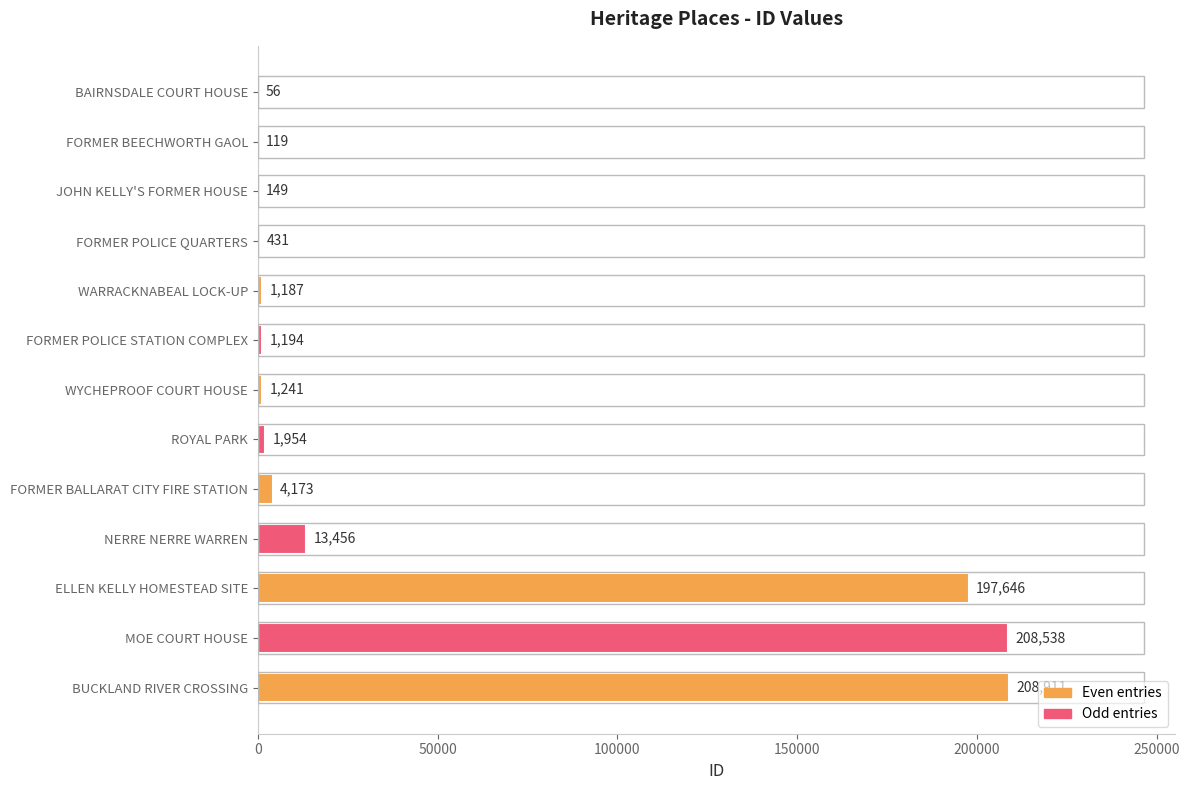

What is the change in value from JOHN KELLY'S FORMER HOUSE to WYCHEPROOF COURT HOUSE?

+1092